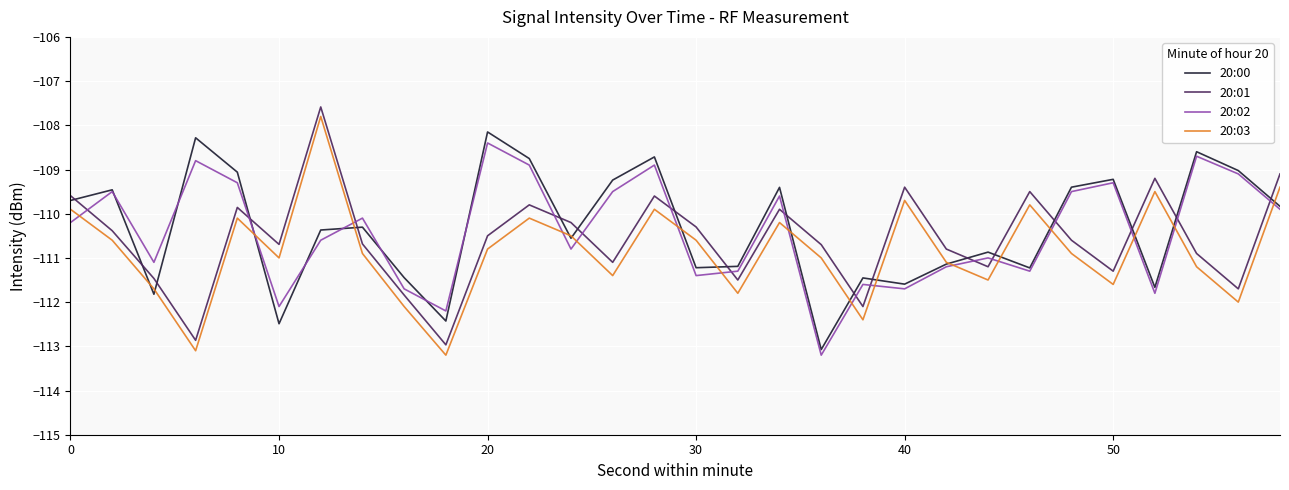

In 20:01, how many points are lower than both neighbors (excluding endpoints)?

9